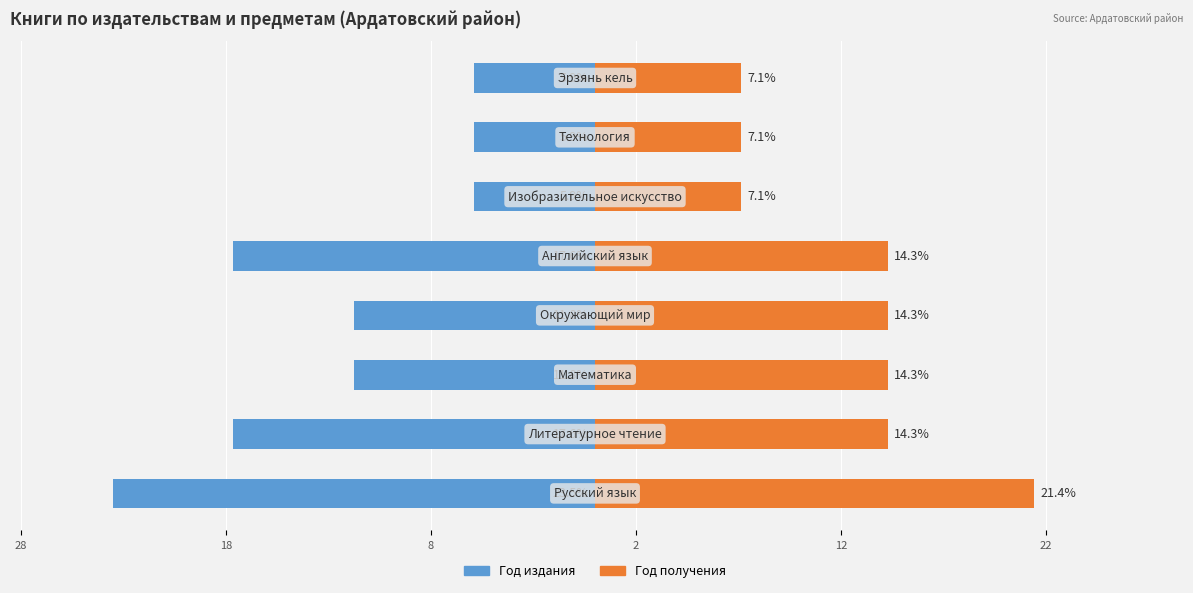

What is the sum of all Год издания values?

-100.0